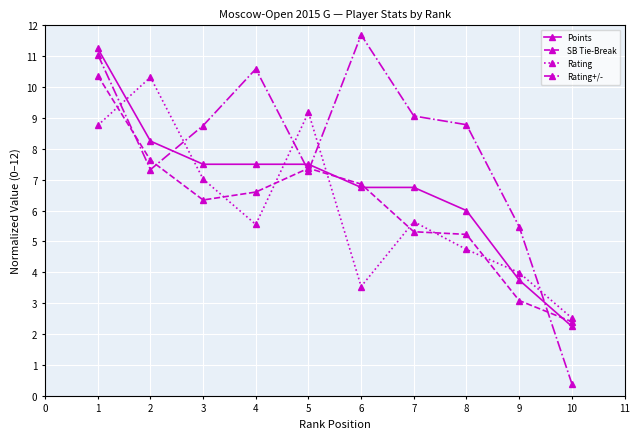

Between which two adjacent categories do Rating and Points first intersect?

1 and 2